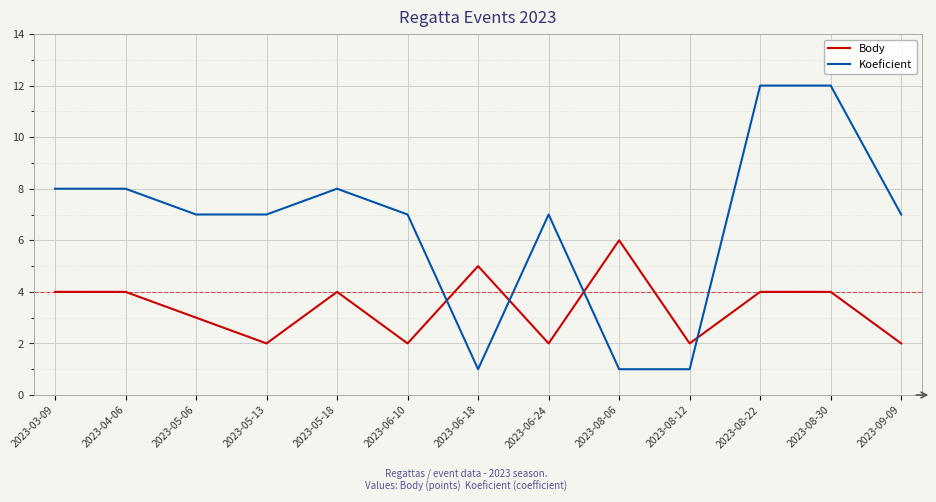

Reading left to right, transcribe all the data shown in this chart.

Body: 4	4	3	2	4	2	5	2	6	2	4	4	2
Koeficient: 8	8	7	7	8	7	1	7	1	1	12	12	7